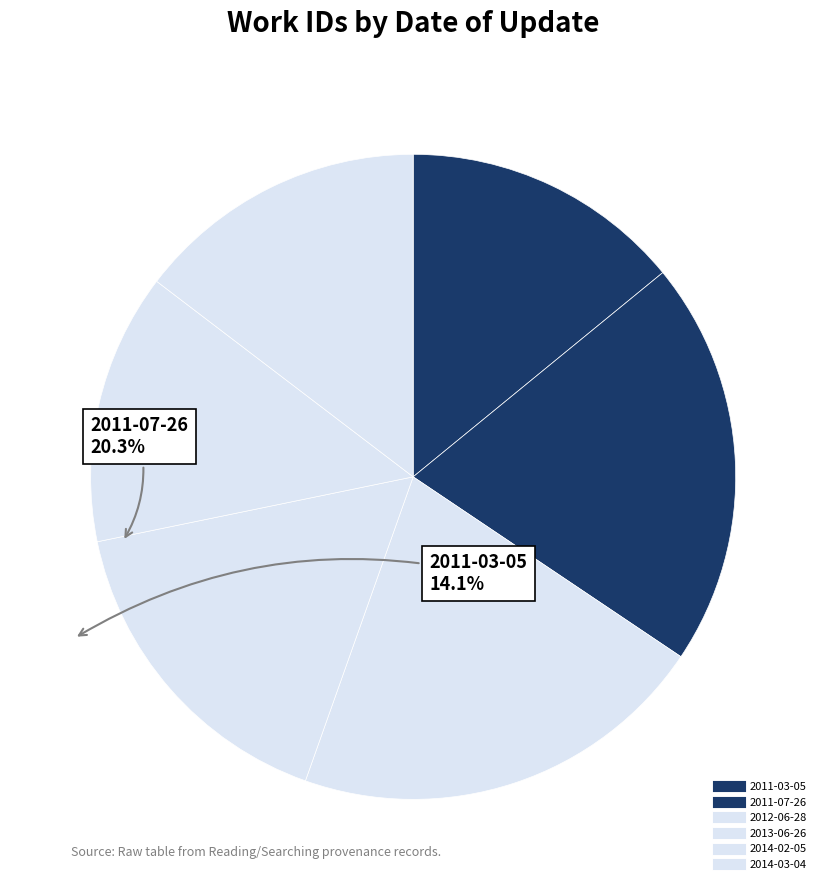

How many slices are in this pie chart?

6